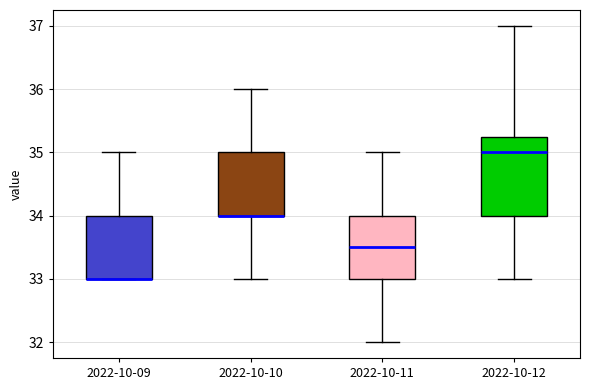

Reading left to right, transcribe this box plot: for each box, give where its median line is, the range the box spans, and where its two whiskers end, as read against the y-axis. The values are not printed on the chart, so give them approximately, as read against the axis.

2022-10-09: median 33.0 (drawn on the box's lower edge), box 33.0 to 34.0, whiskers 33.0 to 35.0
2022-10-10: median 34.0 (drawn on the box's lower edge), box 34.0 to 35.0, whiskers 33.0 to 36.0
2022-10-11: median 33.5, box 33.0 to 34.0, whiskers 32.0 to 35.0
2022-10-12: median 35.0, box 34.0 to 35.3, whiskers 33.0 to 37.0